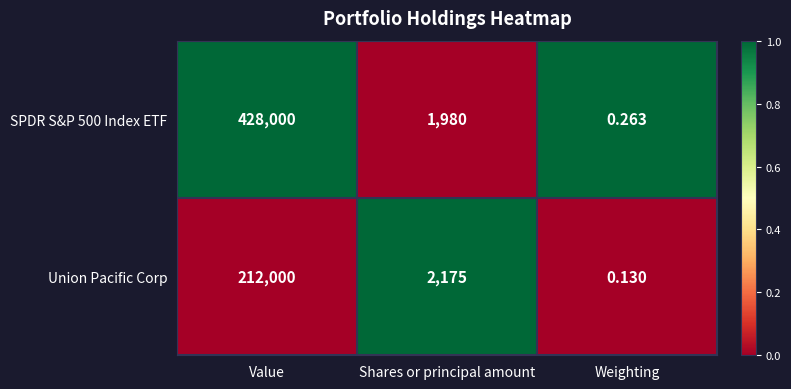

What is the total value across all series at Weighting?

0.4